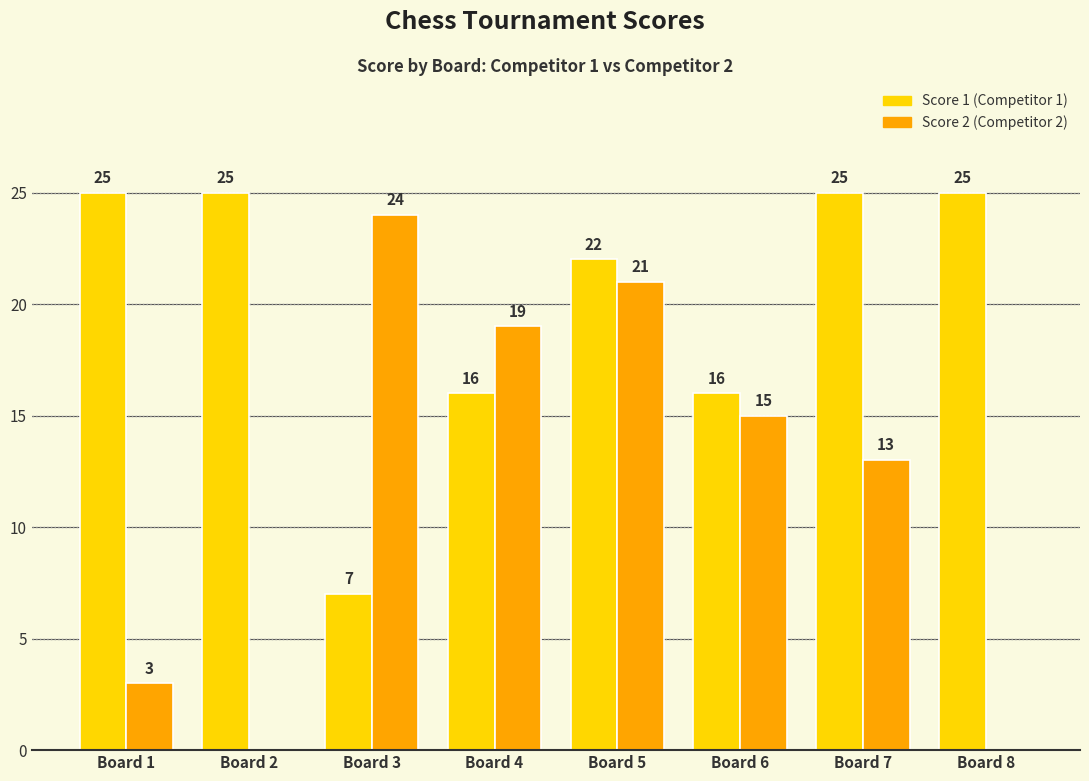

How many categories are shown in the chart?

8